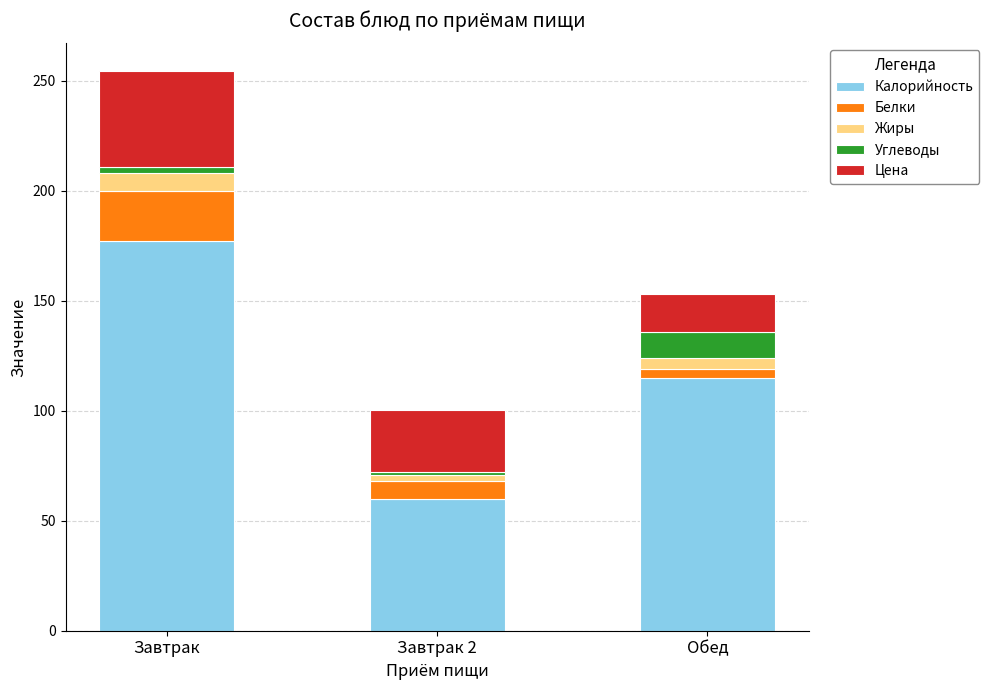

The Калорийность series shows 115.0 at Обед. True or false?

True